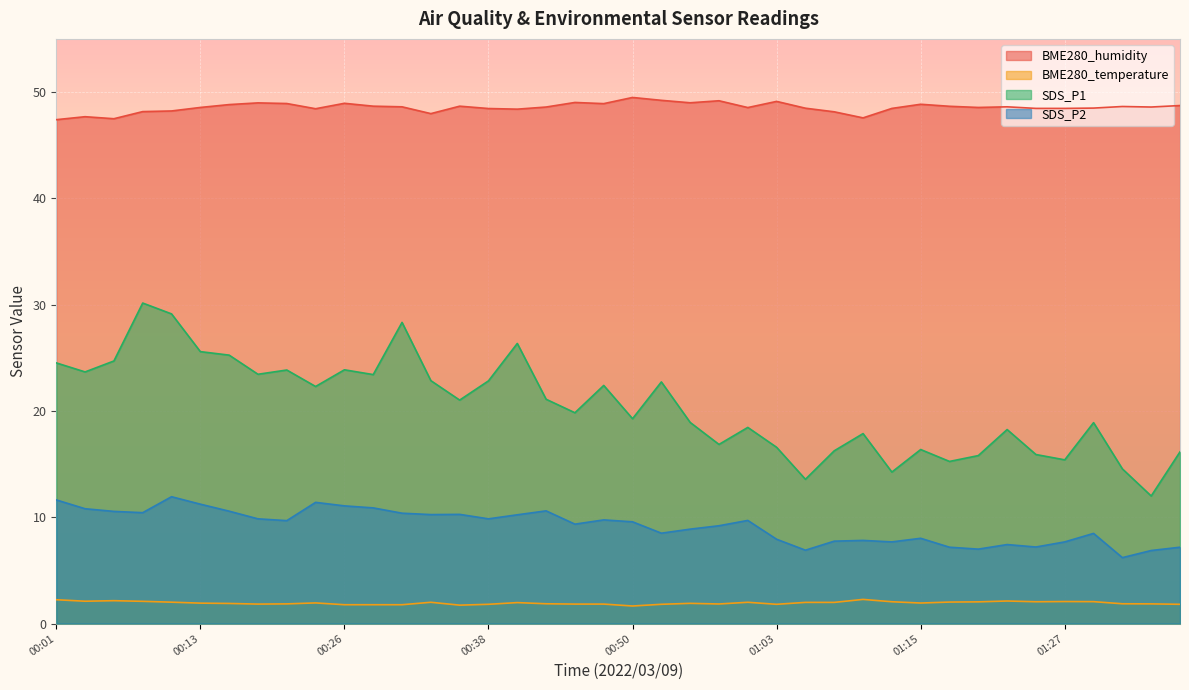

Reading left to right, what are all the values shown in this chart?

BME280_humidity: 00:01=47.4	00:03=47.7	00:06=47.5	00:08=48.2	00:11=48.2	00:13=48.5	00:16=48.8	00:18=49.0	00:21=48.9	00:23=48.4	00:26=48.9	00:28=48.7	00:31=48.6	00:33=48.0	00:36=48.7	00:38=48.5	00:41=48.4	00:43=48.6	00:46=49.0	00:48=48.9	00:50=49.5	00:53=49.2	00:55=49.0	00:58=49.2	01:00=48.5	01:03=49.1	01:05=48.5	01:08=48.1	01:10=47.6	01:13=48.5	01:15=48.9	01:18=48.7	01:20=48.5	01:23=48.6	01:25=48.5	01:27=48.5	01:30=48.5	01:32=48.6	01:35=48.6	01:37=48.7
BME280_temperature: 00:01=2.2	00:03=2.1	00:06=2.1	00:08=2.1	00:11=2.0	00:13=1.9	00:16=1.9	00:18=1.8	00:21=1.9	00:23=1.9	00:26=1.8	00:28=1.8	00:31=1.8	00:33=2.0	00:36=1.7	00:38=1.8	00:41=2.0	00:43=1.9	00:46=1.8	00:48=1.8	00:50=1.6	00:53=1.8	00:55=1.9	00:58=1.8	01:00=2.0	01:03=1.8	01:05=2.0	01:08=2.0	01:10=2.3	01:13=2.0	01:15=1.9	01:18=2.0	01:20=2.0	01:23=2.1	01:25=2.0	01:27=2.1	01:30=2.1	01:32=1.9	01:35=1.9	01:37=1.8
SDS_P1: 00:01=24.5	00:03=23.7	00:06=24.7	00:08=30.1	00:11=29.1	00:13=25.6	00:16=25.2	00:18=23.4	00:21=23.9	00:23=22.3	00:26=23.9	00:28=23.4	00:31=28.3	00:33=22.9	00:36=21.0	00:38=22.8	00:41=26.4	00:43=21.1	00:46=19.8	00:48=22.4	00:50=19.3	00:53=22.7	00:55=18.9	00:58=16.9	01:00=18.4	01:03=16.6	01:05=13.6	01:08=16.2	01:10=17.9	01:13=14.2	01:15=16.4	01:18=15.2	01:20=15.8	01:23=18.2	01:25=15.9	01:27=15.4	01:30=18.9	01:32=14.6	01:35=12.0	01:37=16.1
SDS_P2: 00:01=11.6	00:03=10.8	00:06=10.6	00:08=10.4	00:11=11.9	00:13=11.2	00:16=10.6	00:18=9.8	00:21=9.7	00:23=11.4	00:26=11.1	00:28=10.9	00:31=10.4	00:33=10.2	00:36=10.3	00:38=9.8	00:41=10.2	00:43=10.6	00:46=9.3	00:48=9.8	00:50=9.6	00:53=8.5	00:55=8.9	00:58=9.2	01:00=9.7	01:03=7.9	01:05=6.9	01:08=7.8	01:10=7.8	01:13=7.7	01:15=8.0	01:18=7.2	01:20=7.0	01:23=7.4	01:25=7.2	01:27=7.7	01:30=8.5	01:32=6.2	01:35=6.9	01:37=7.2